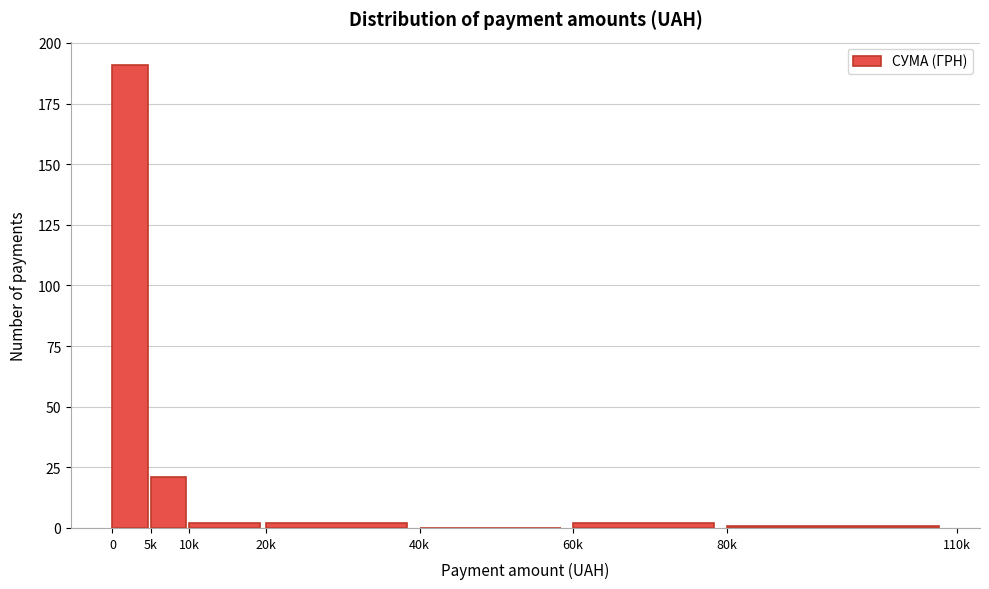

Reading right to left, list all the values displayed in this chart.

80k=1	60k=2	40k=0	20k=2	10k=2	5k=21	0=191